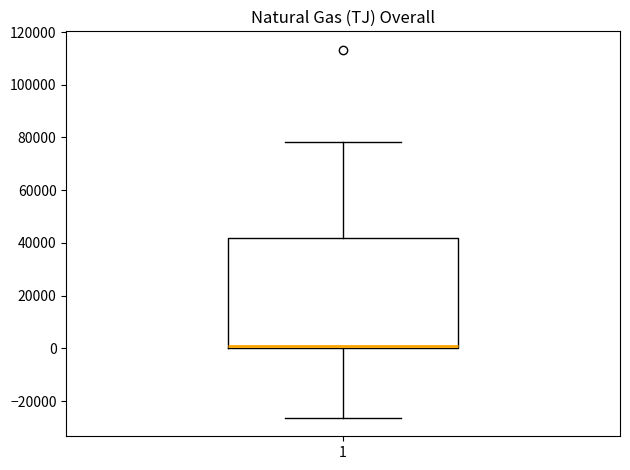

Transcribe this box plot: give where the median line is, the range the box spans, and where the two whiskers end, as read against the y-axis. The values are not printed on the chart, so give them approximately, as read against the axis.

median 0 (just above the box's lower edge), box 0 to 42000, whiskers -26000 to 78000